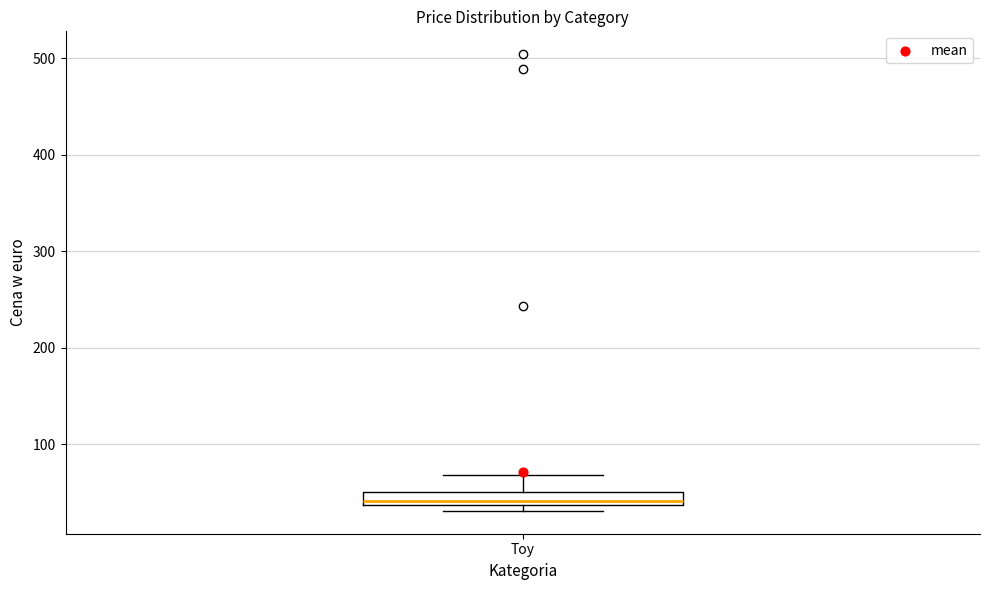

Where is the upper edge of the box for Toy on the y-axis? The values are not printed on the chart, so give them approximately, as read against the axis.

50